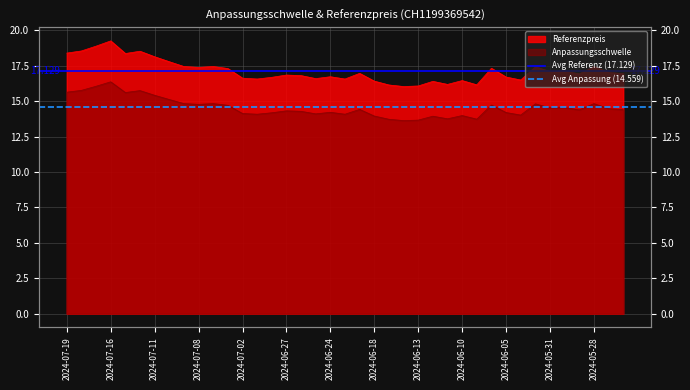

At which label is Avg Anpassung (14.559) closest to 14?

2024-07-19